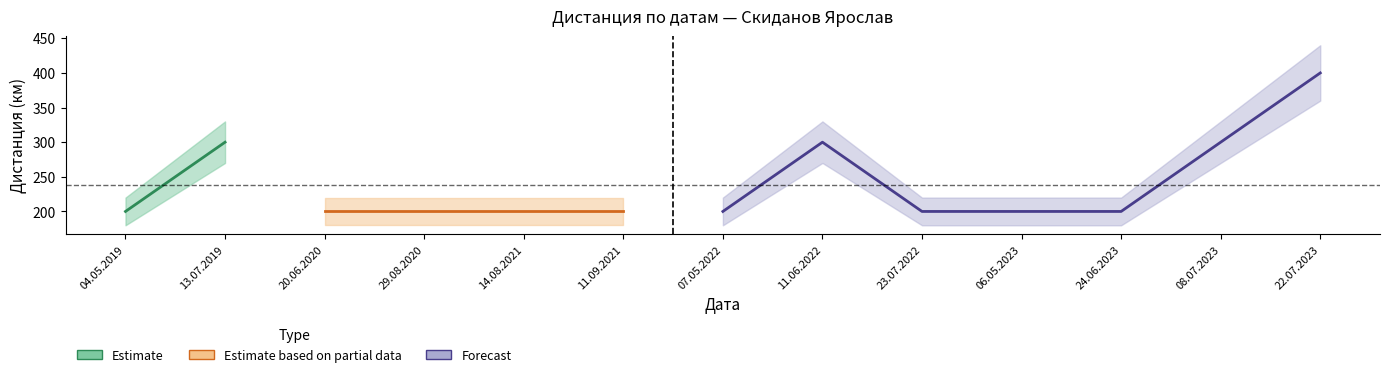

List the labels in order of value, smallest first.

04.05.2019, 20.06.2020, 29.08.2020, 14.08.2021, 11.09.2021, 07.05.2022, 23.07.2022, 06.05.2023, 24.06.2023, 13.07.2019, 11.06.2022, 08.07.2023, 22.07.2023